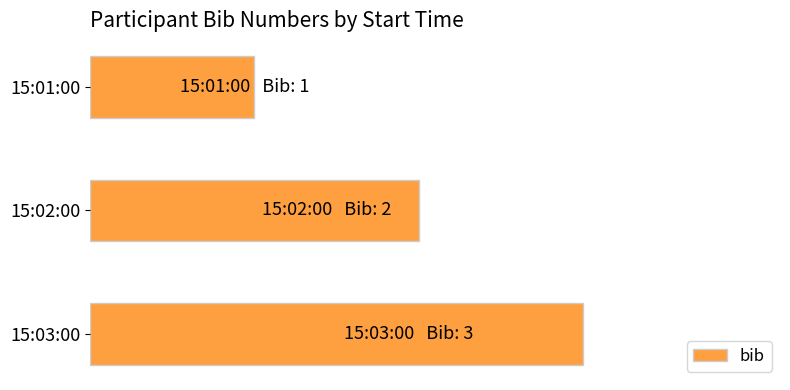

What is the maximum value shown in the chart?

3